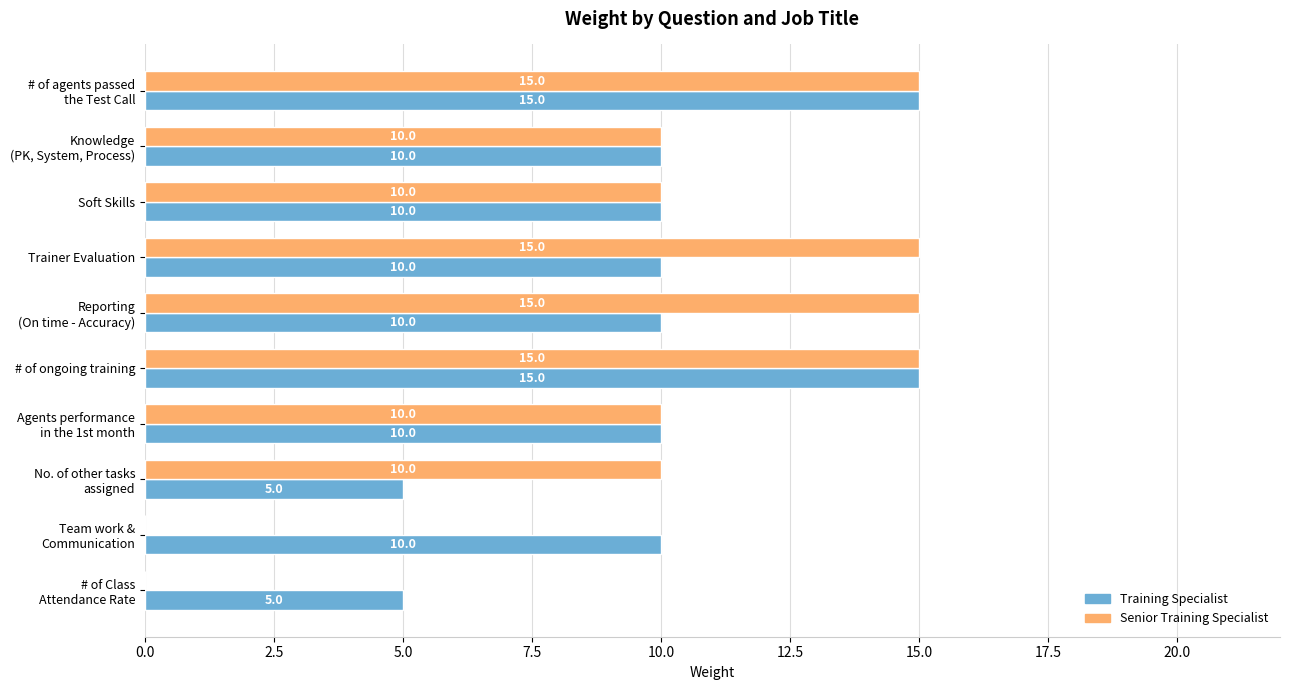

The value of Training Specialist at Trainer Evaluation is 3. True or false?

False